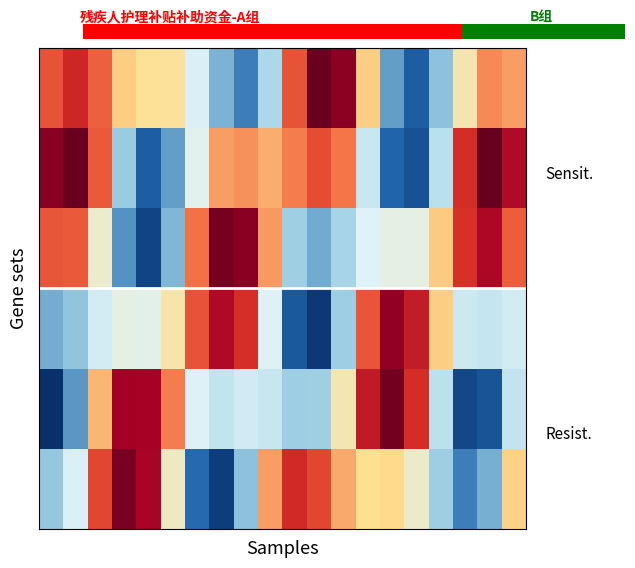

Count the number of data series in this chart.

6